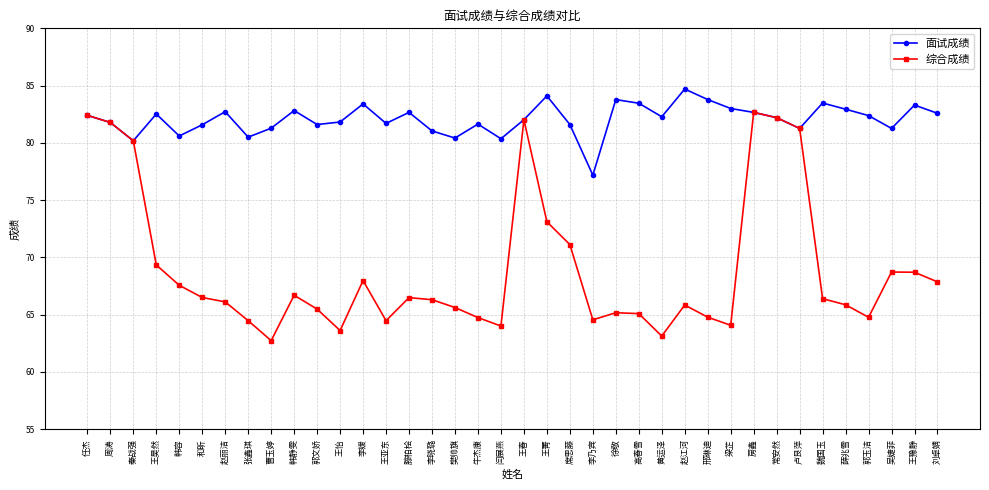

What is the value of the 综合成绩 point at the 26th from the left?

63.1